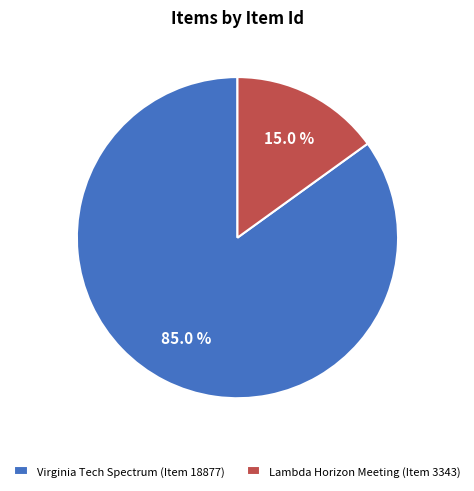

To the nearest percent, what is the combined percentage of Virginia Tech Spectrum (Item 18877) and Lambda Horizon Meeting (Item 3343)?

100%